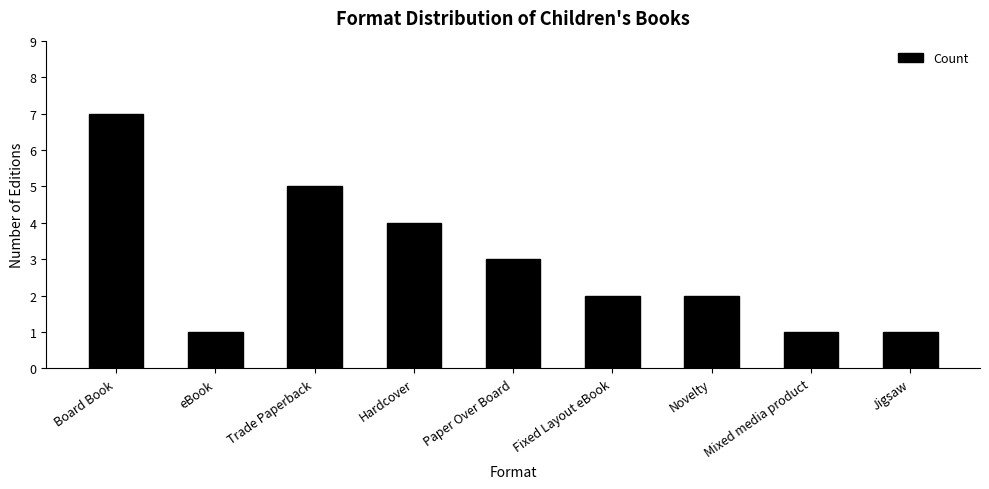

What is the label of the 2nd bar from the right?

Mixed media product